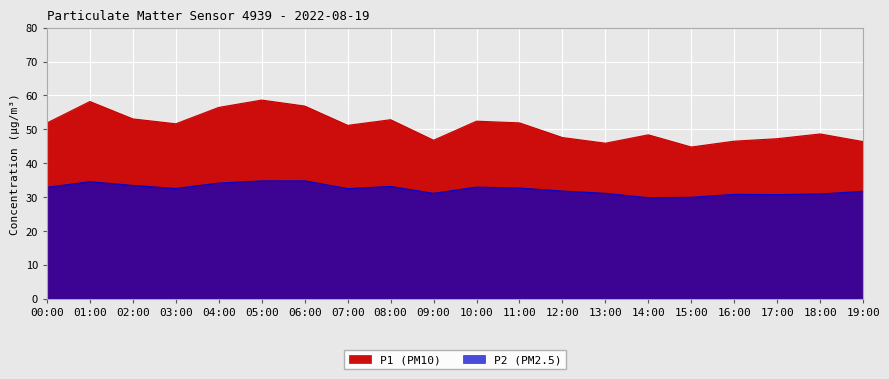

At which category is the sum across all series the highest?

05:00